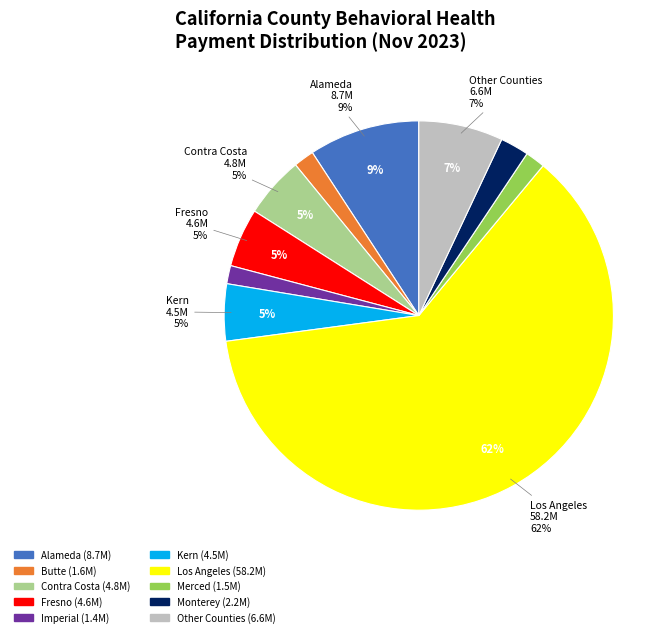

Is it true that Imperial is 10% of the pie?

False